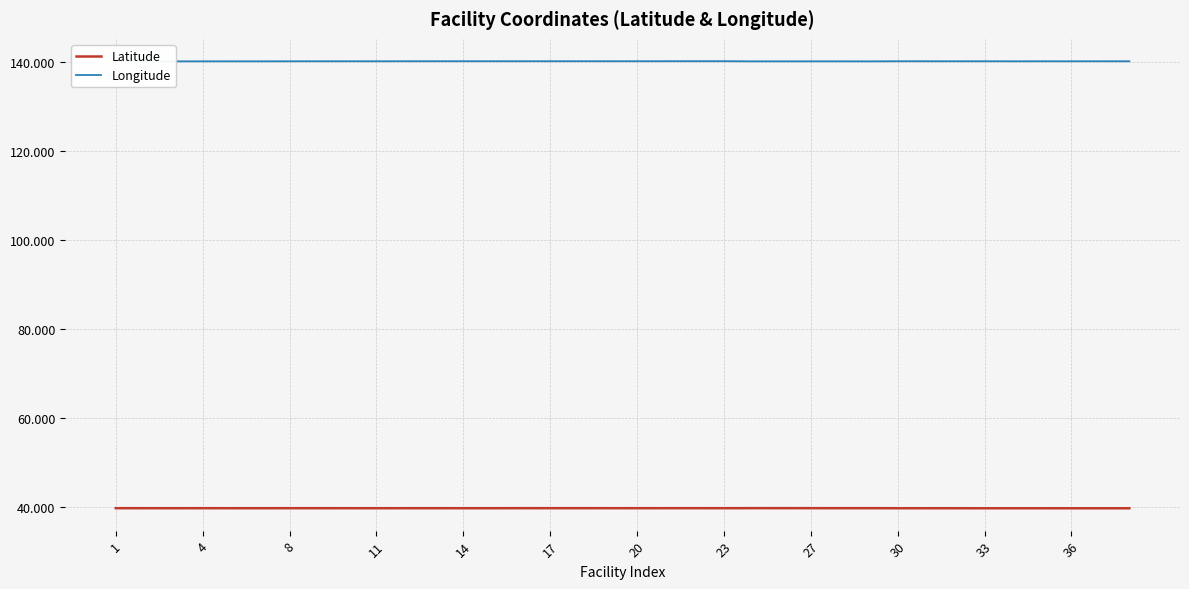

At which category does the chart reach its minimum across all series?

35